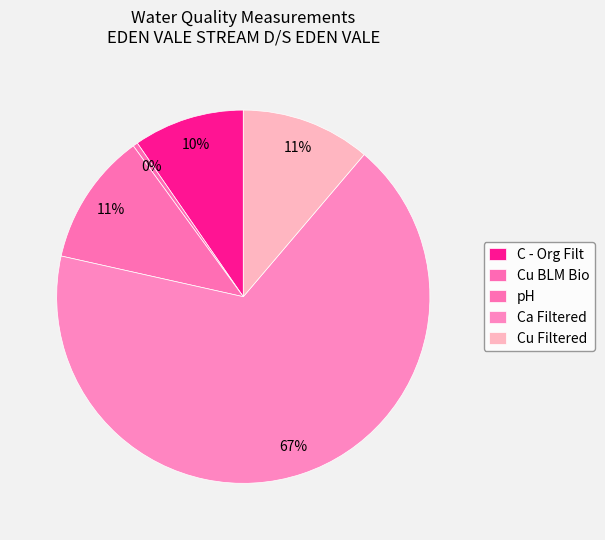

True or false: Cu Filtered accounts for 11% of the total.

True